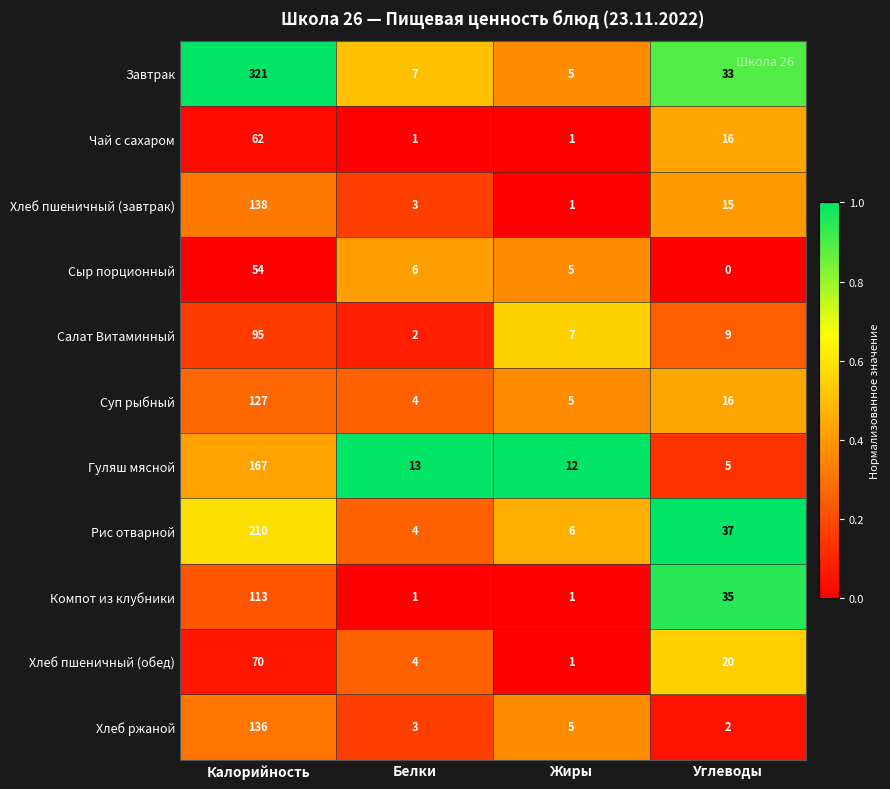

What is the average value of the Хлеб пшеничный (завтрак) series?

39